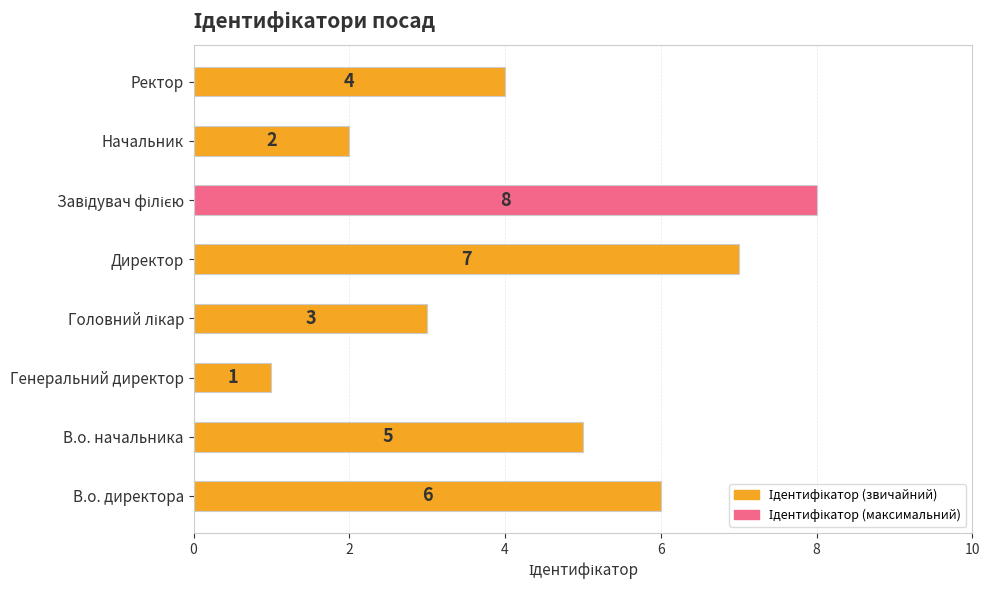

What is the maximum value shown in the chart?

8